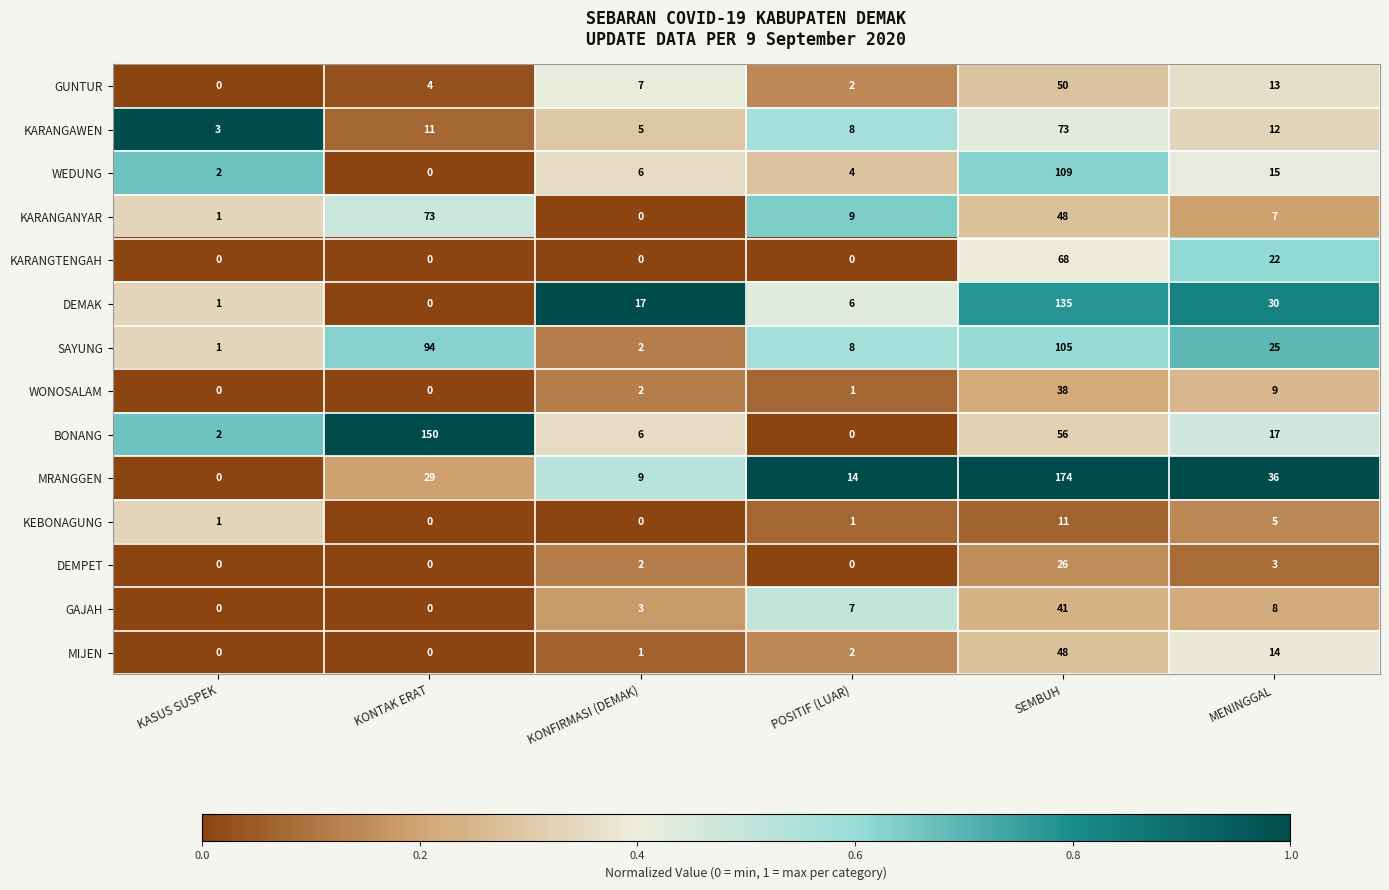

Between SEMBUH and MENINGGAL, which series saw the biggest shift?

MRANGGEN